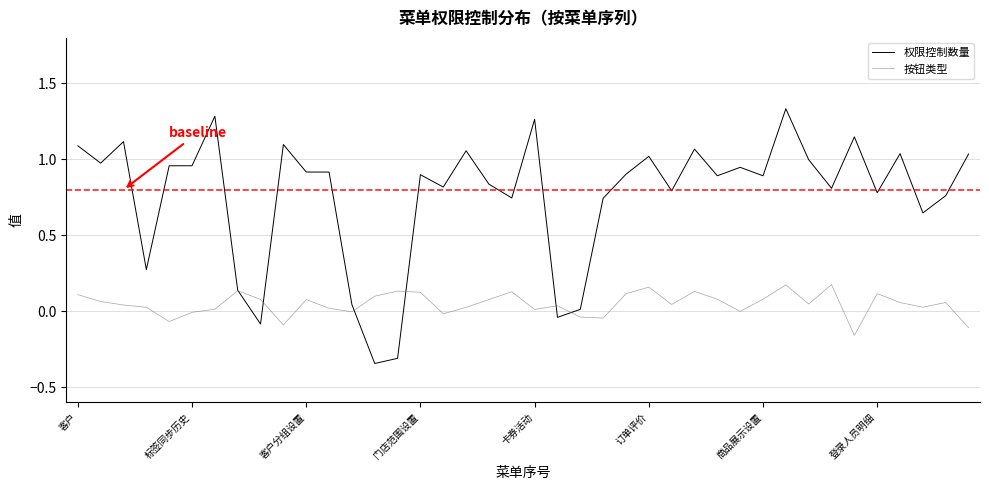

Which series has the largest total across all categories?

权限控制数量